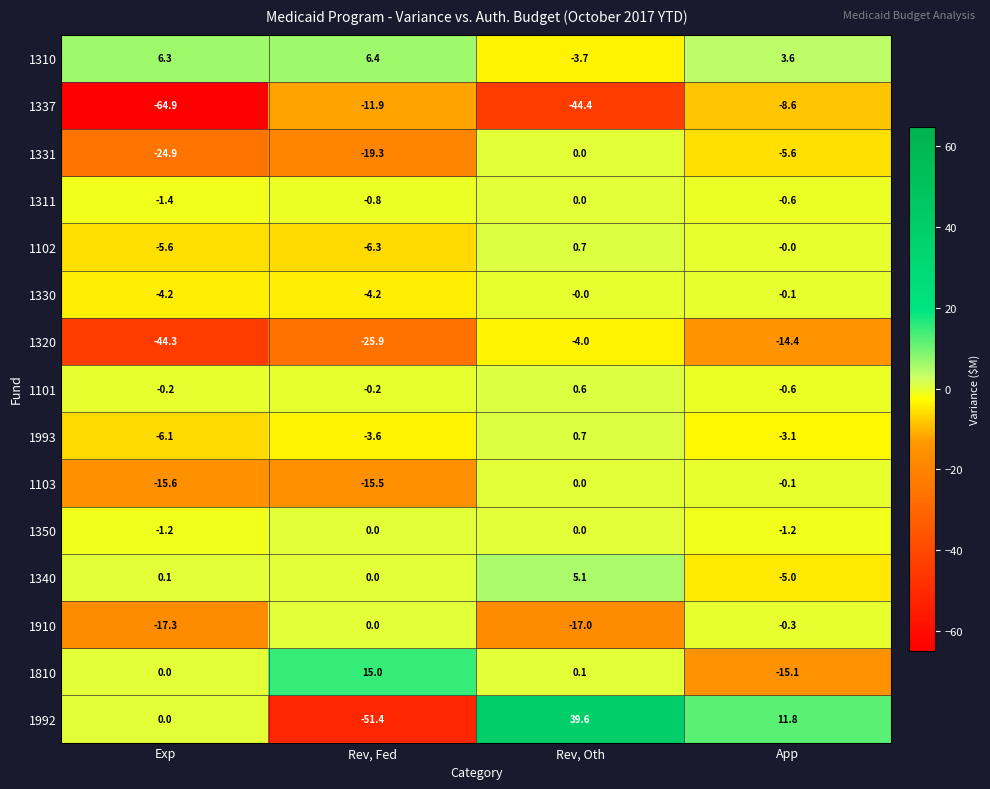

Which series has the largest range (max minus min)?

1992